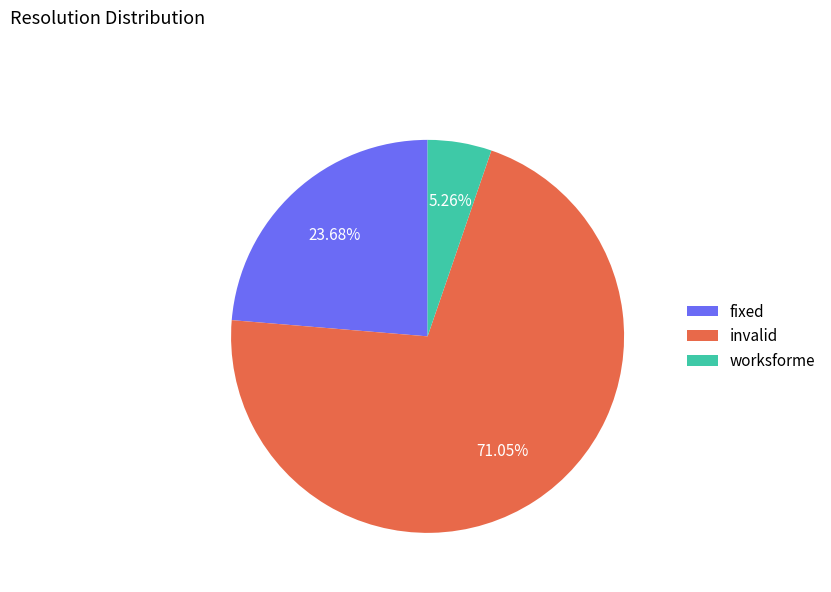

Do fixed and invalid together represent more than half of the pie?

Yes